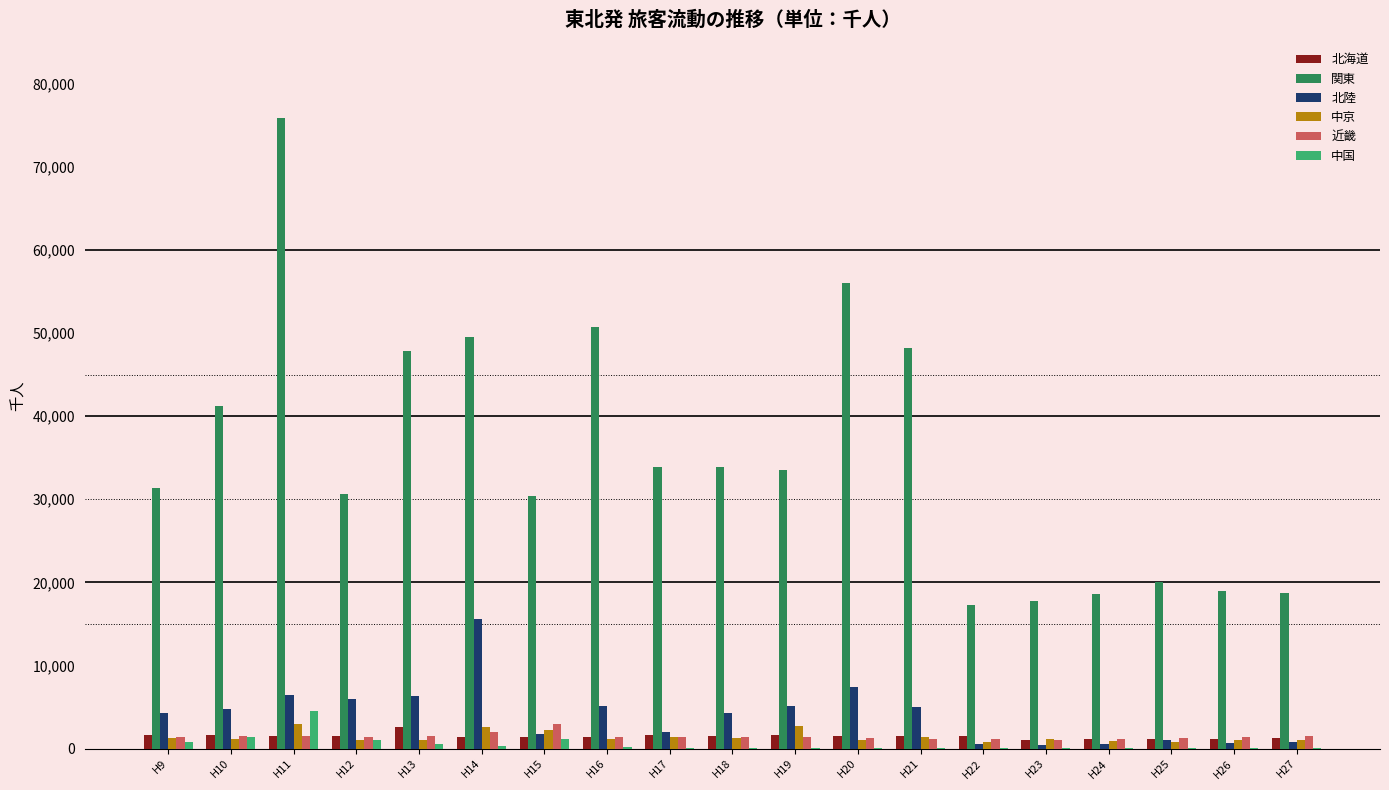

What is the greatest value displayed?

75927.0